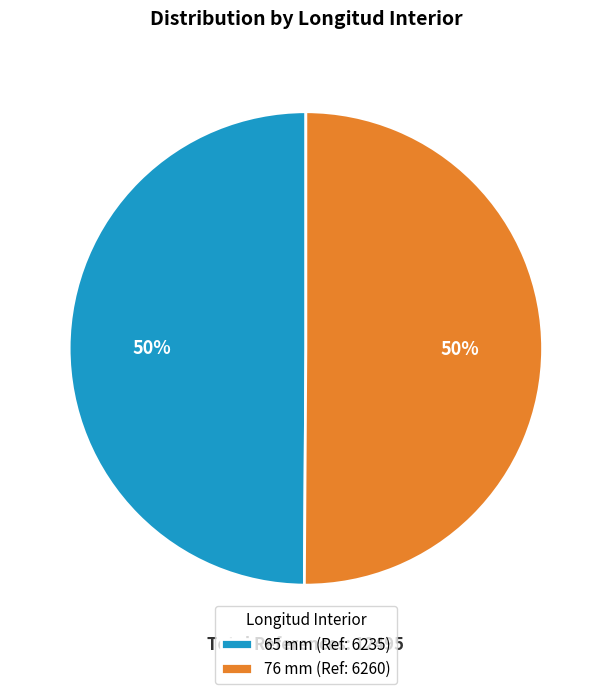

How many segments does this pie chart have?

2